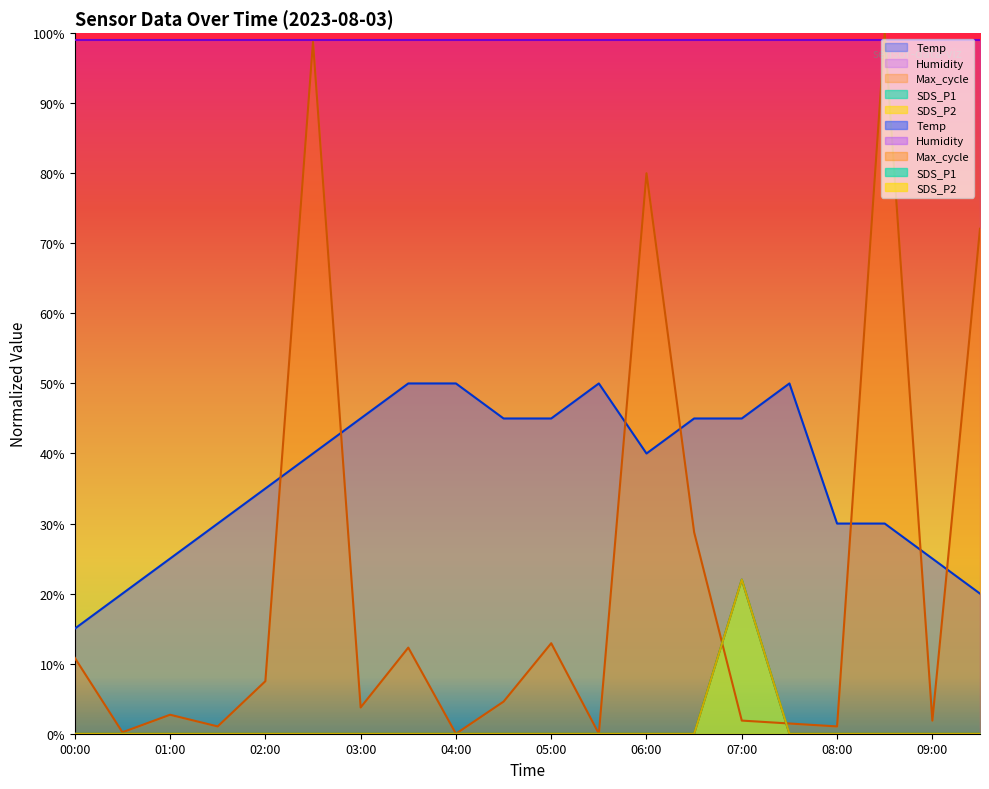

How many values in the SDS_P1 series exceed 0?

1